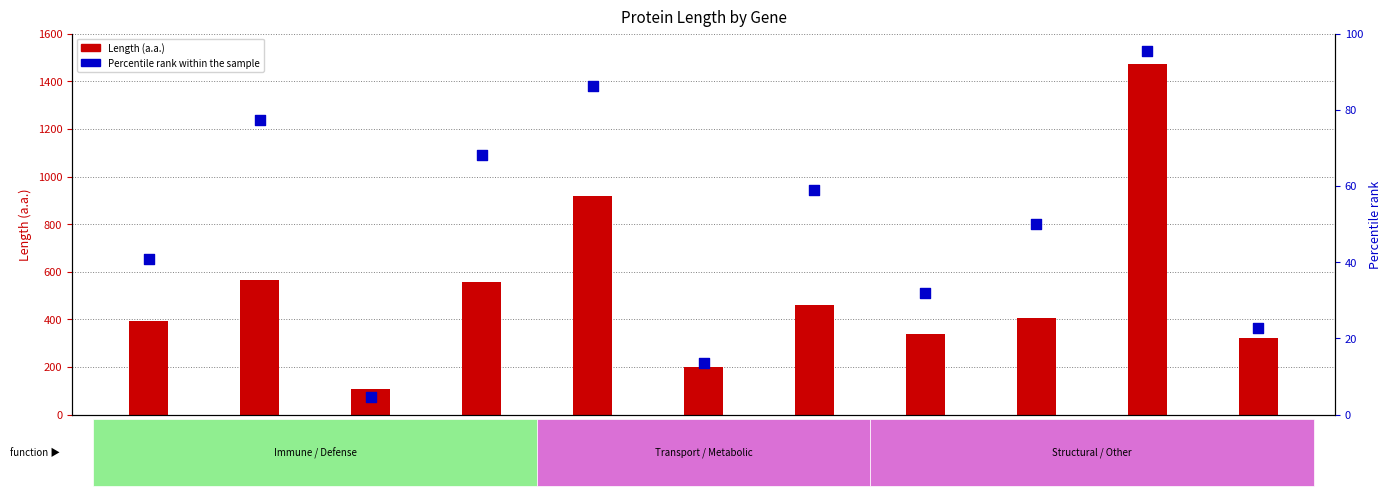

At which category is the sum across all series the highest?

A2M